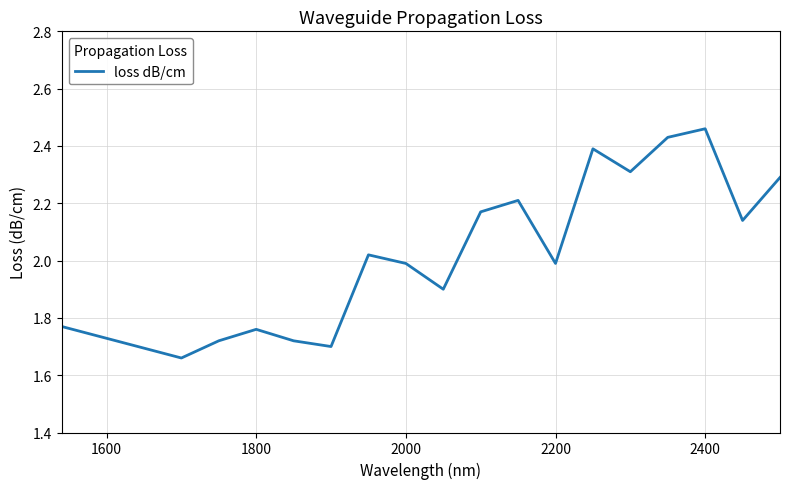

What is the difference between the maximum and minimum values?

0.8